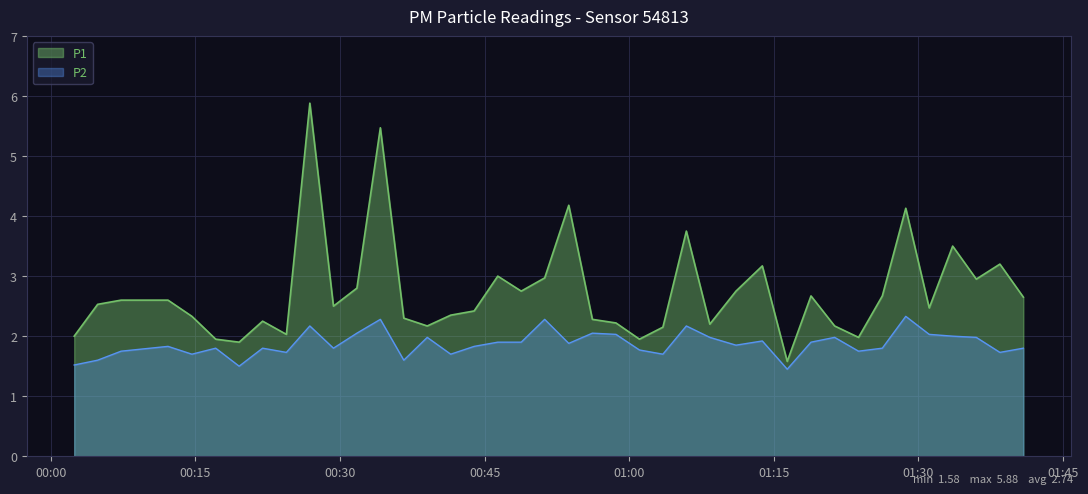

How many categories are shown in the chart?

40